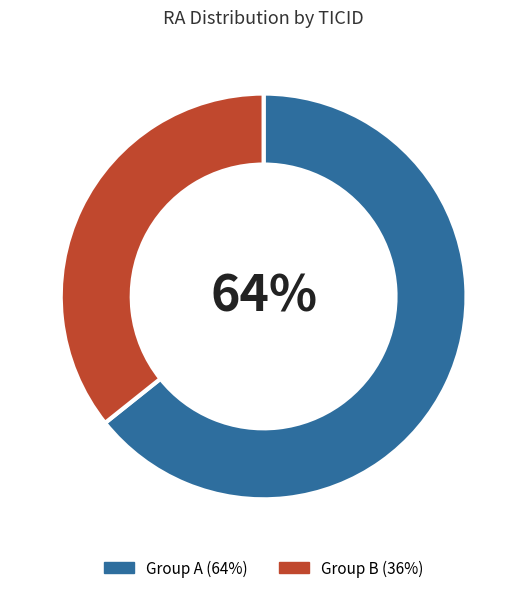

To the nearest percent, what is the average slice percentage?

50%